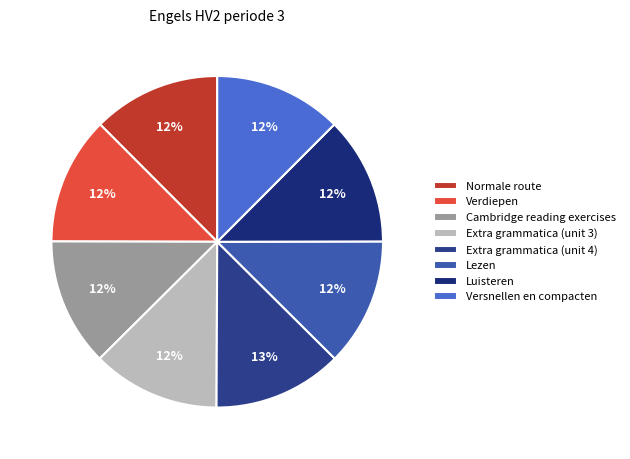

How many slices are in this pie chart?

8